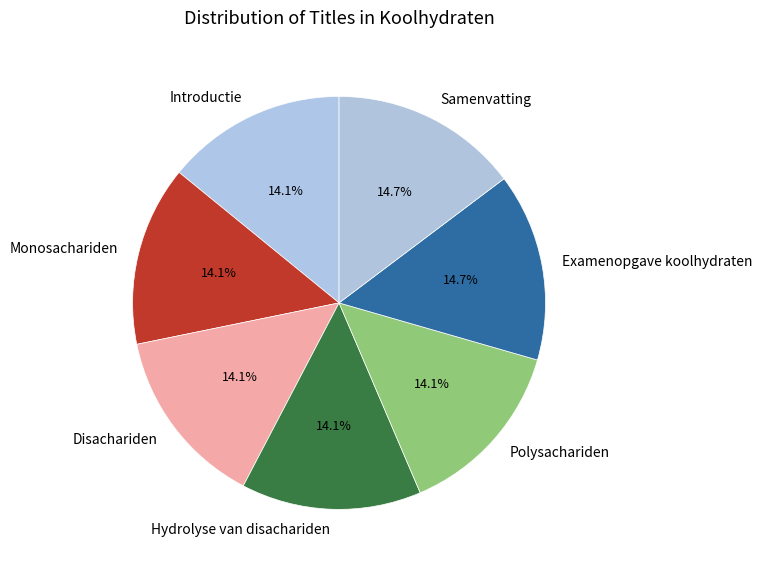

Approximately how many times larger is the value at Hydrolyse van disachariden compared to Monosachariden?

1.0